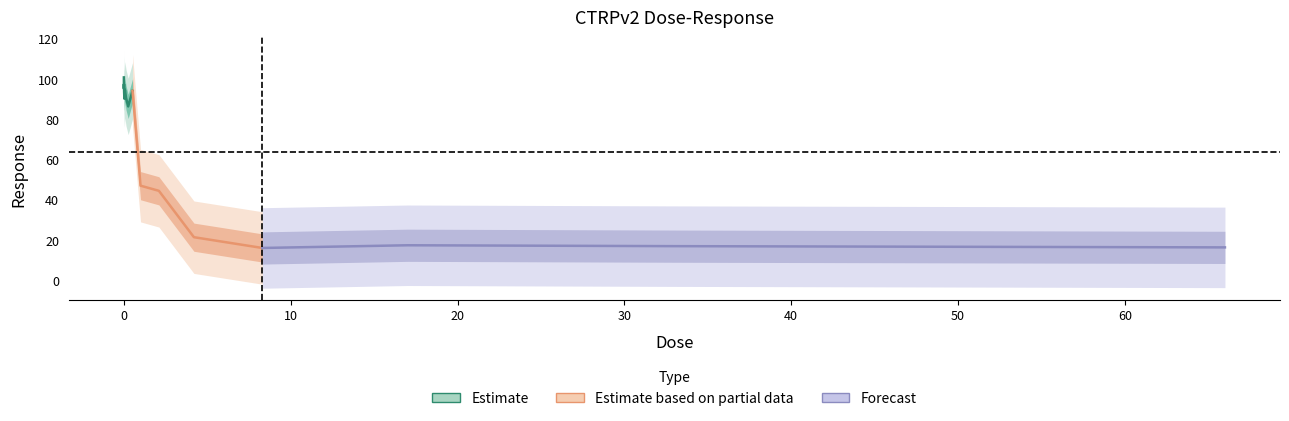

What is the average value?

63.9